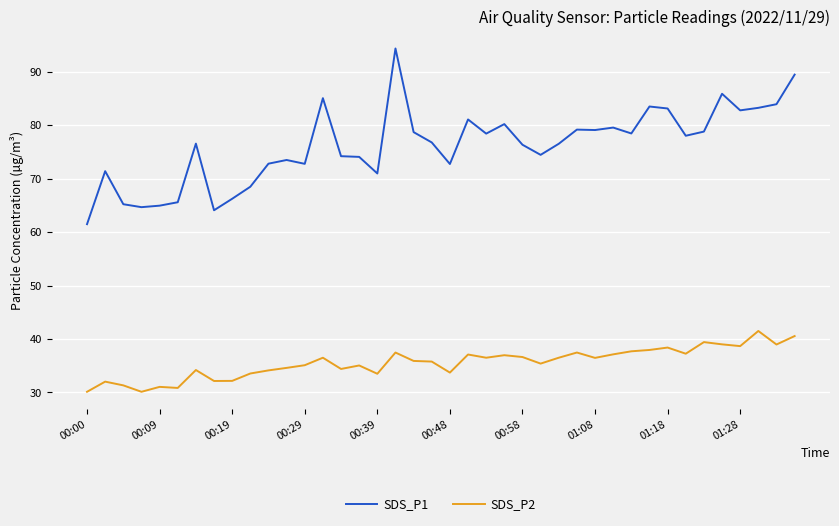

What is the difference between the maximum and minimum values in the SDS_P2 series?

11.4